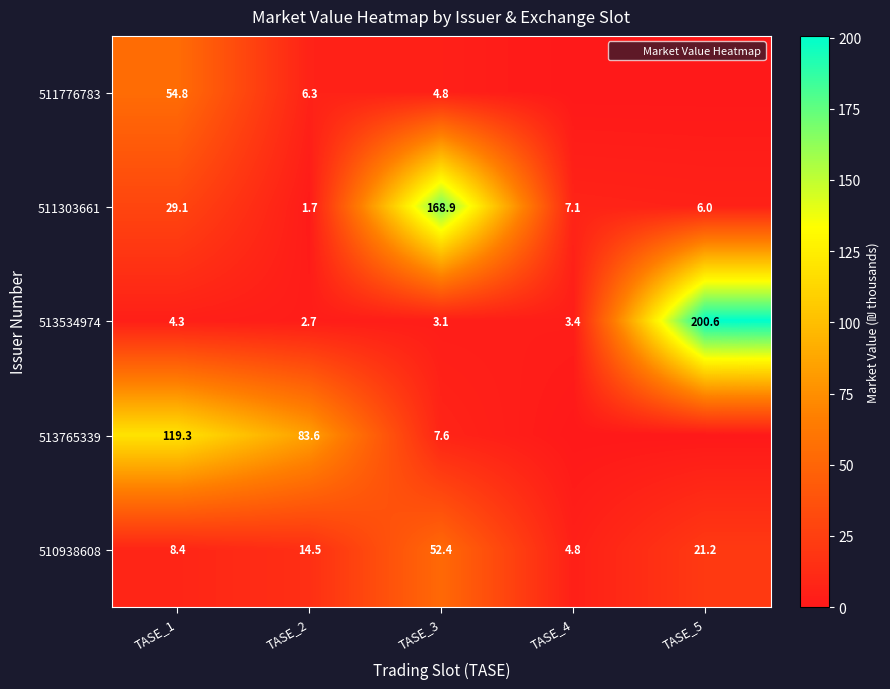

What is the difference between the second highest and minimum values in the 511303661 series?

27.5